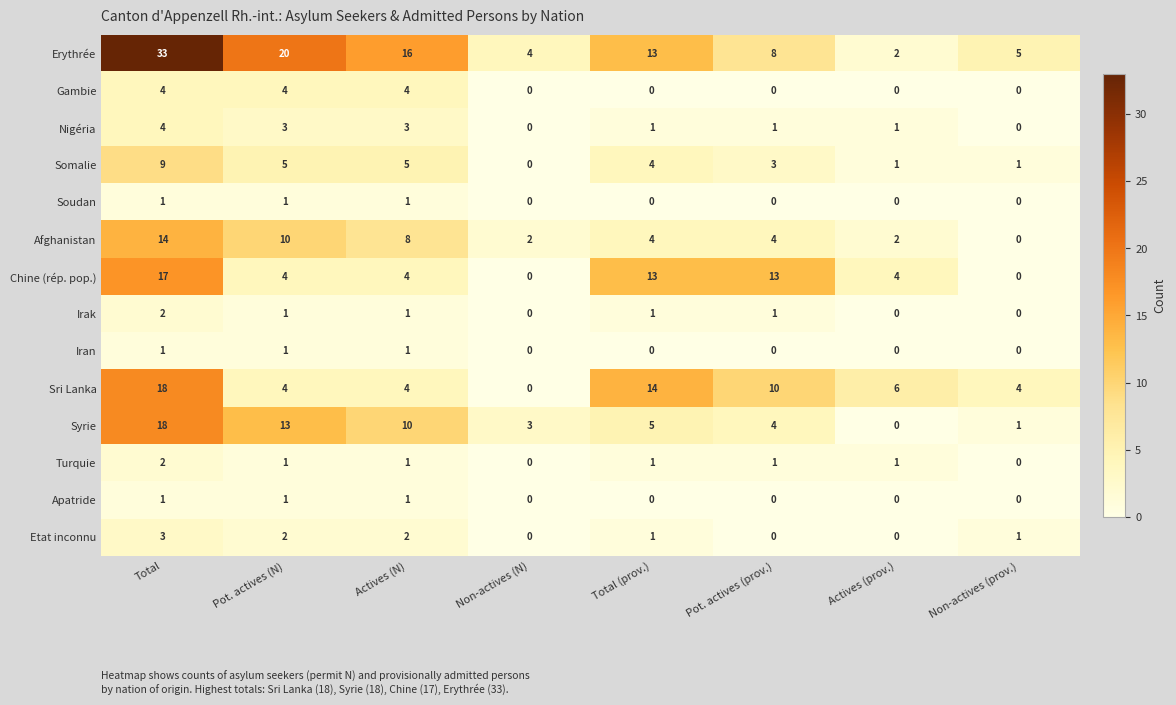

What is the total value across all series at Pot. actives (N)?

70